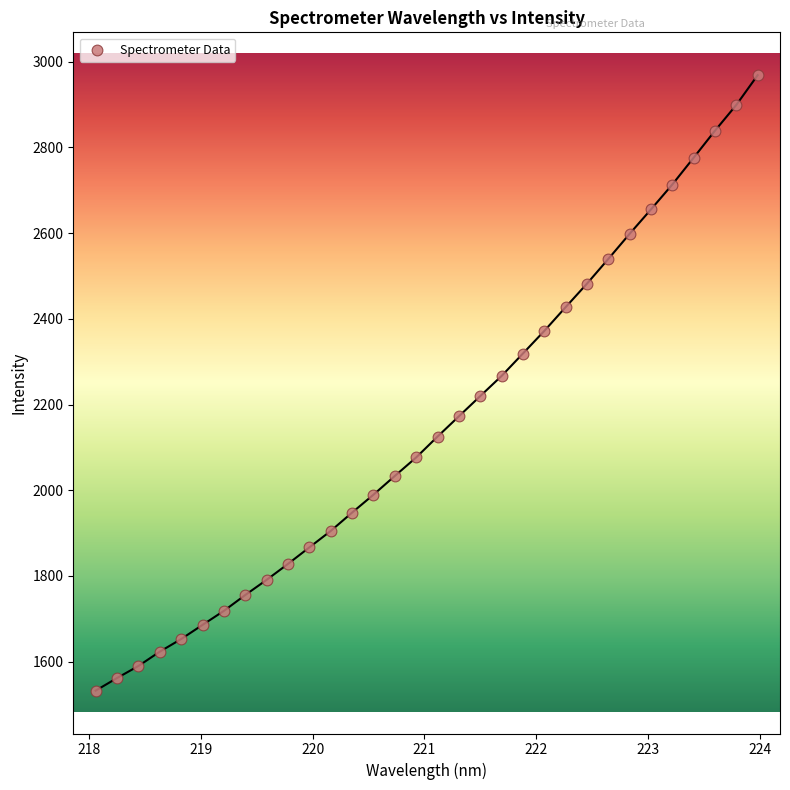

What is the range of Y values (max minus min)?

1435.7